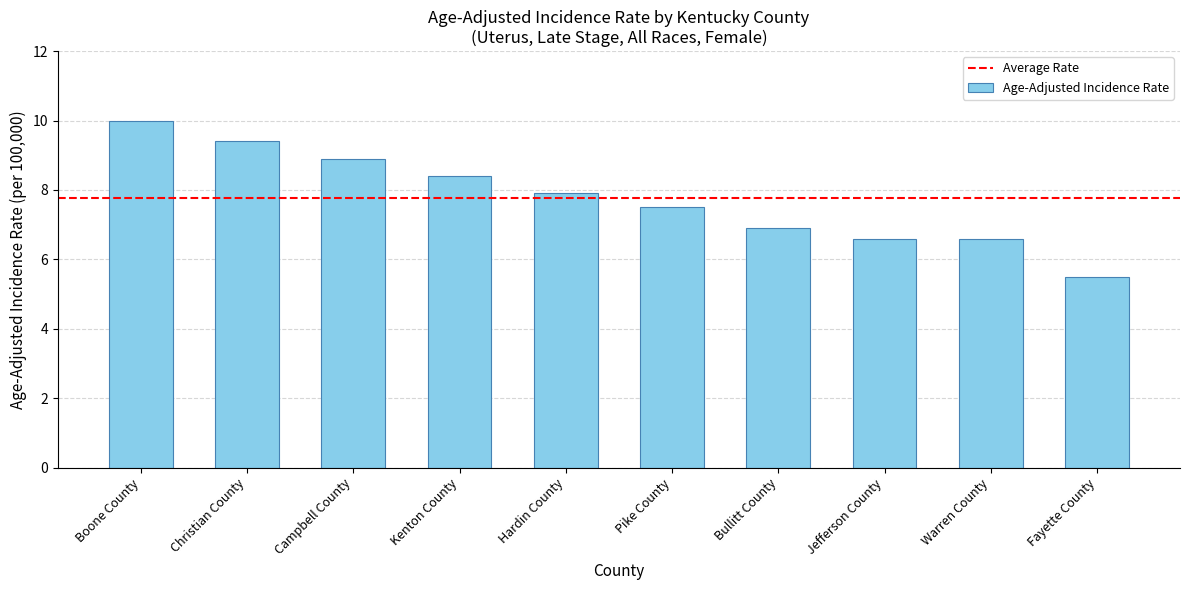

How many distinct data groups are displayed?

1